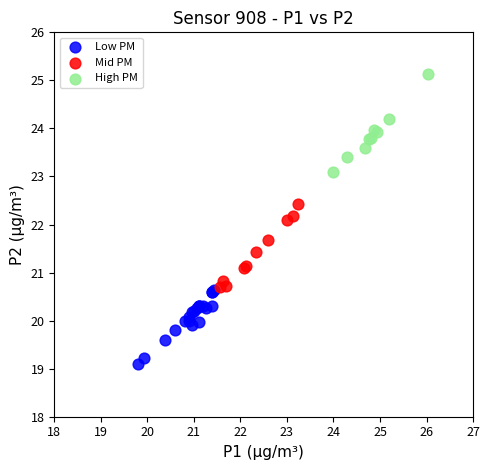

Which series contains the highest Y value?

High PM